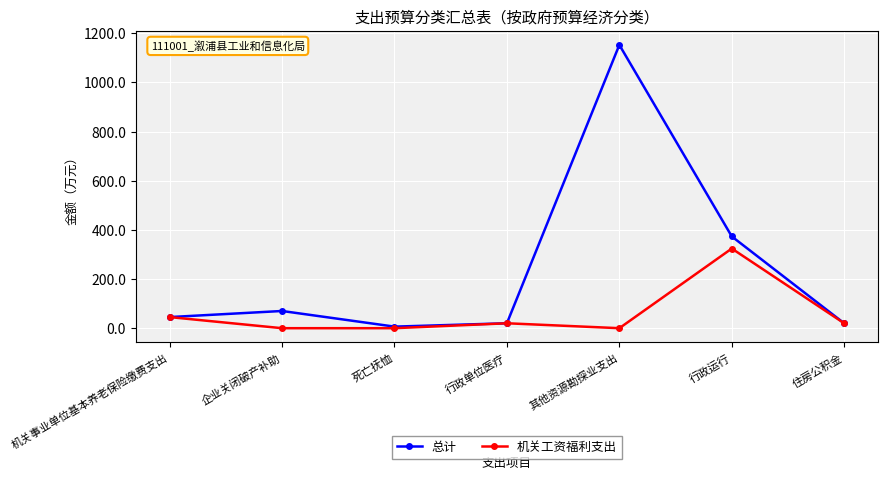

What is the difference between the highest and lowest values at 行政运行?

49.2